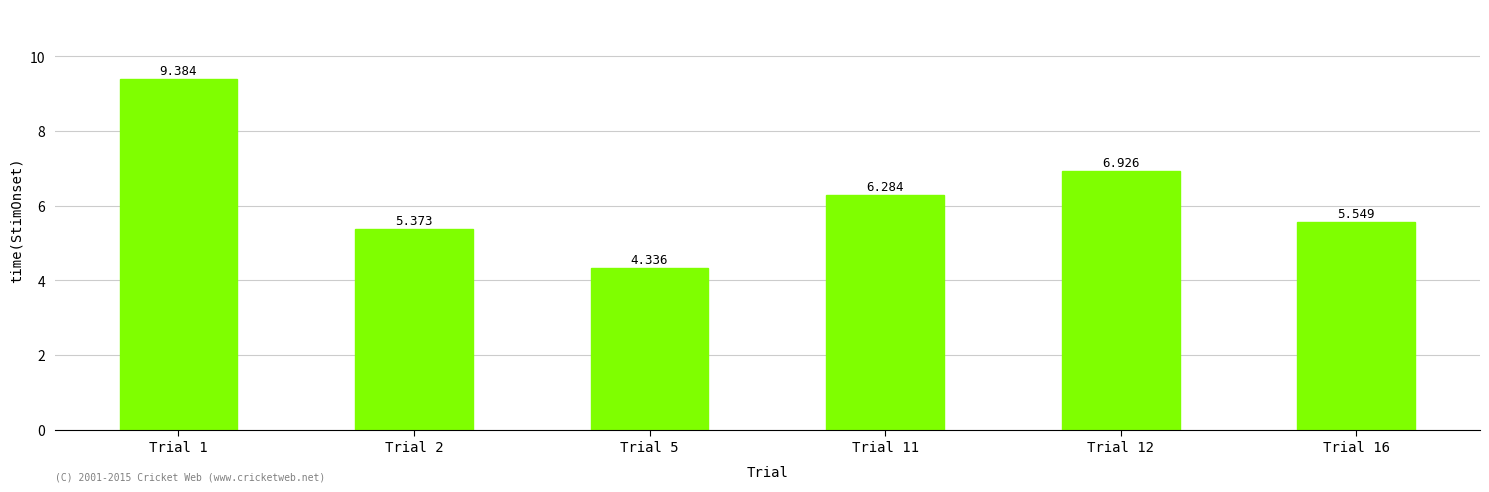

What is the minimum value shown in the chart?

4.3